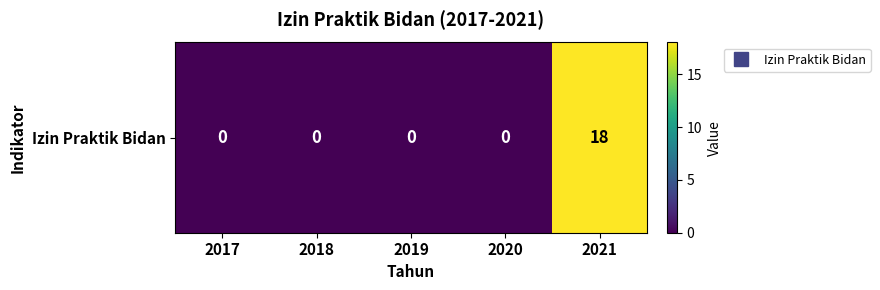

How many series are shown in this chart?

1